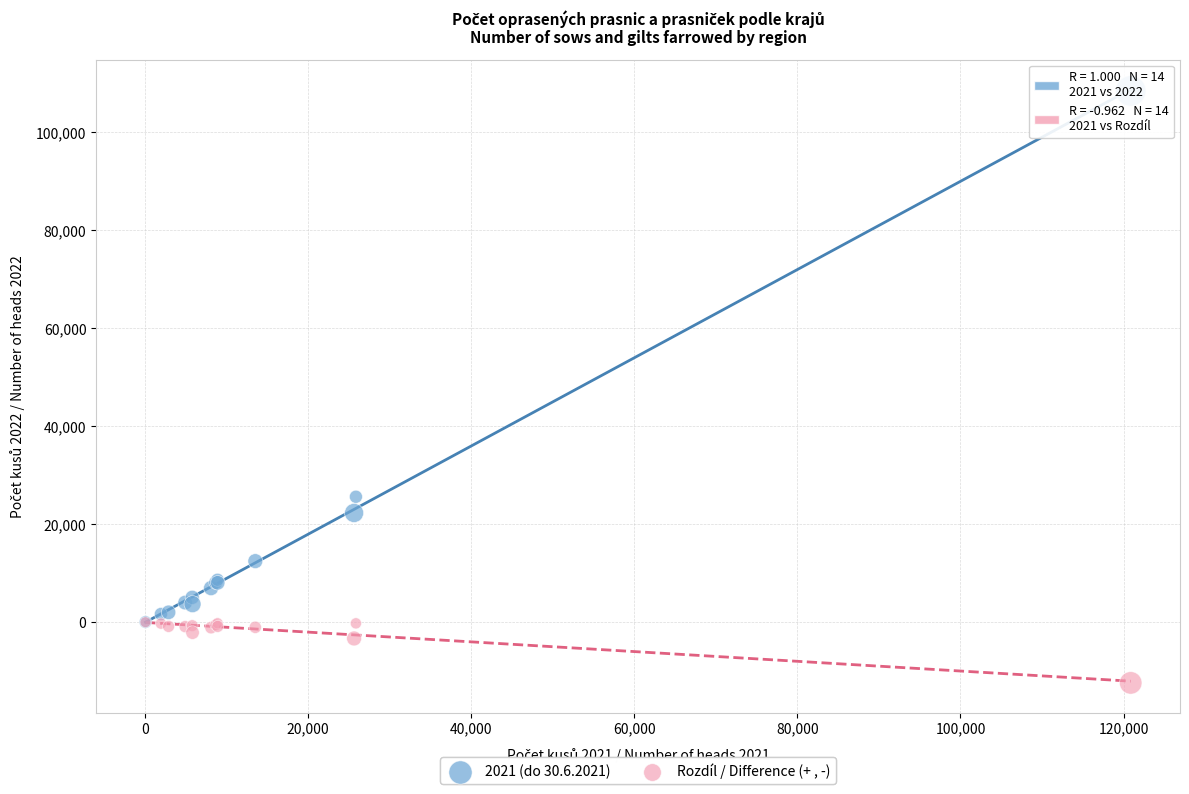

Which series contains the highest Y value?

2021 (do 30.6.2021)